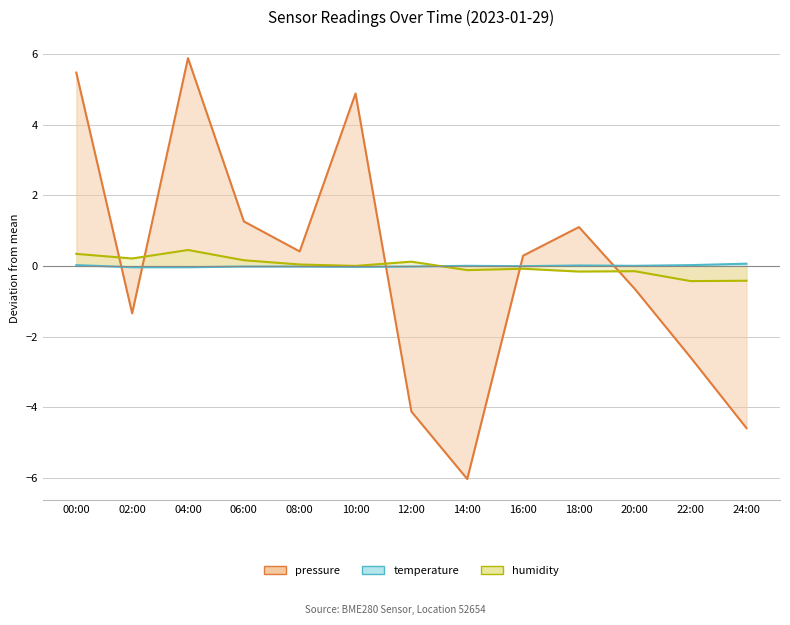

Which series has the largest total across all categories?

humidity